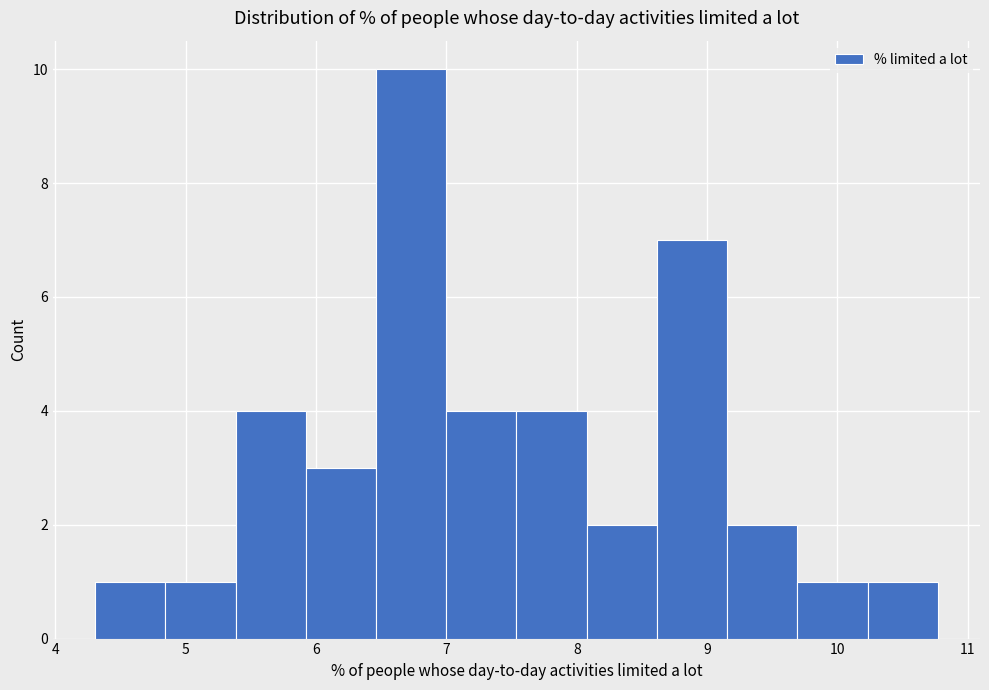

Over which range of the x-axis is the bar tallest?

6.5 to 7.0